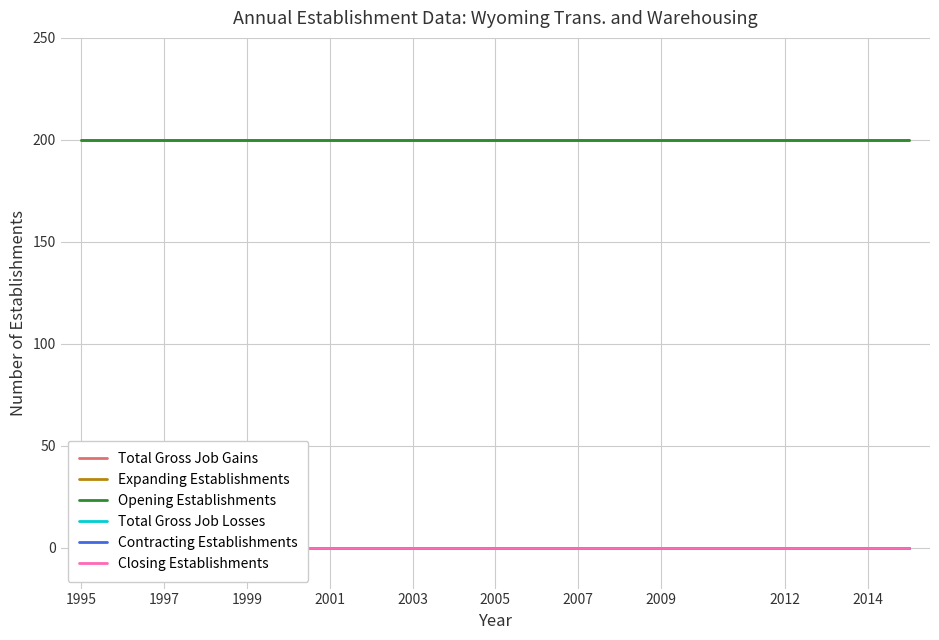

Does the chart display data point markers on the line(s)?

No